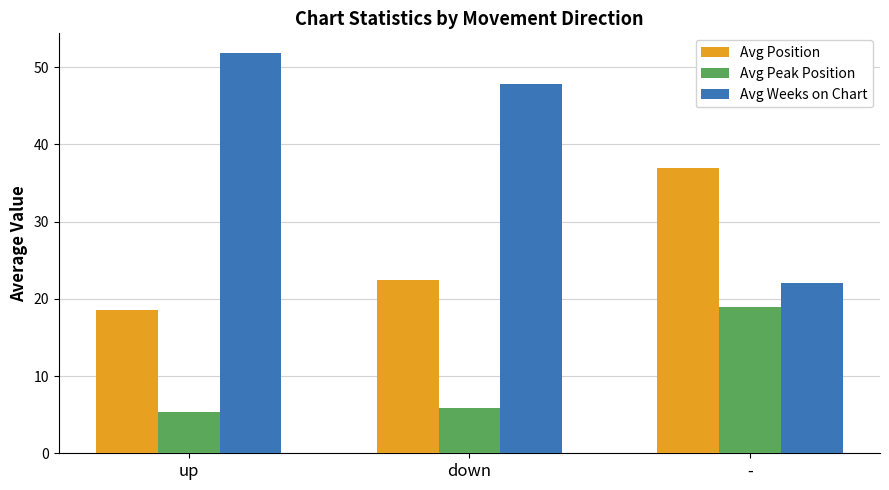

Which series has the largest range (max minus min)?

Avg Weeks on Chart